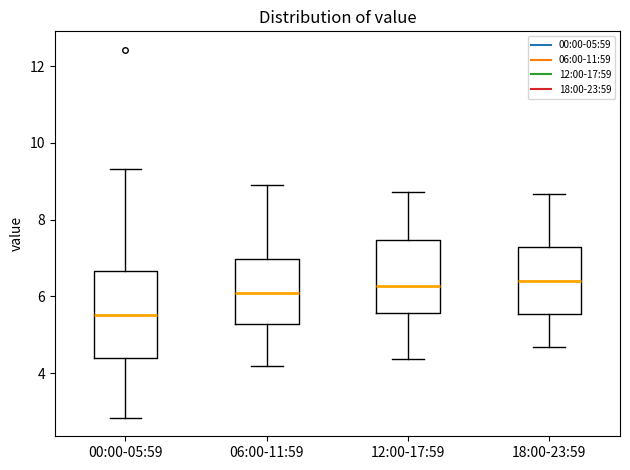

Where does the lower whisker of the box for 06:00-11:59 end on the y-axis? The values are not printed on the chart, so give them approximately, as read against the axis.

4.2